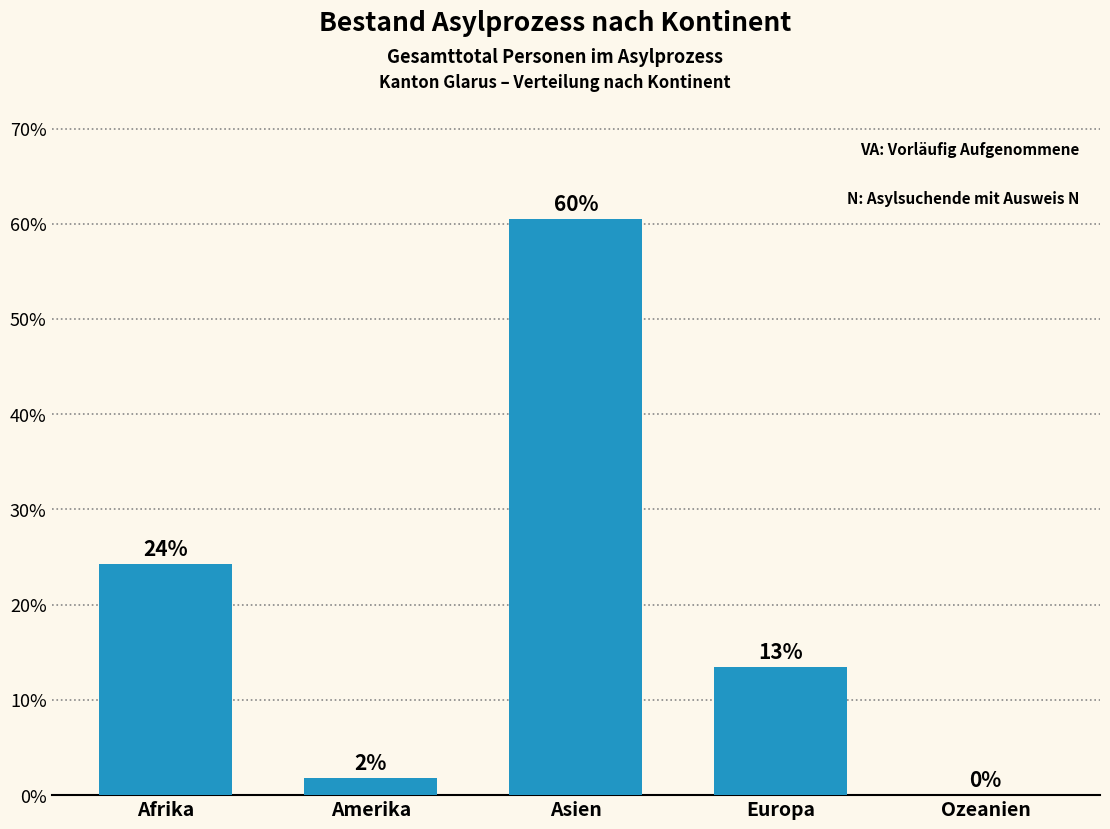

Are the bars horizontal?

No